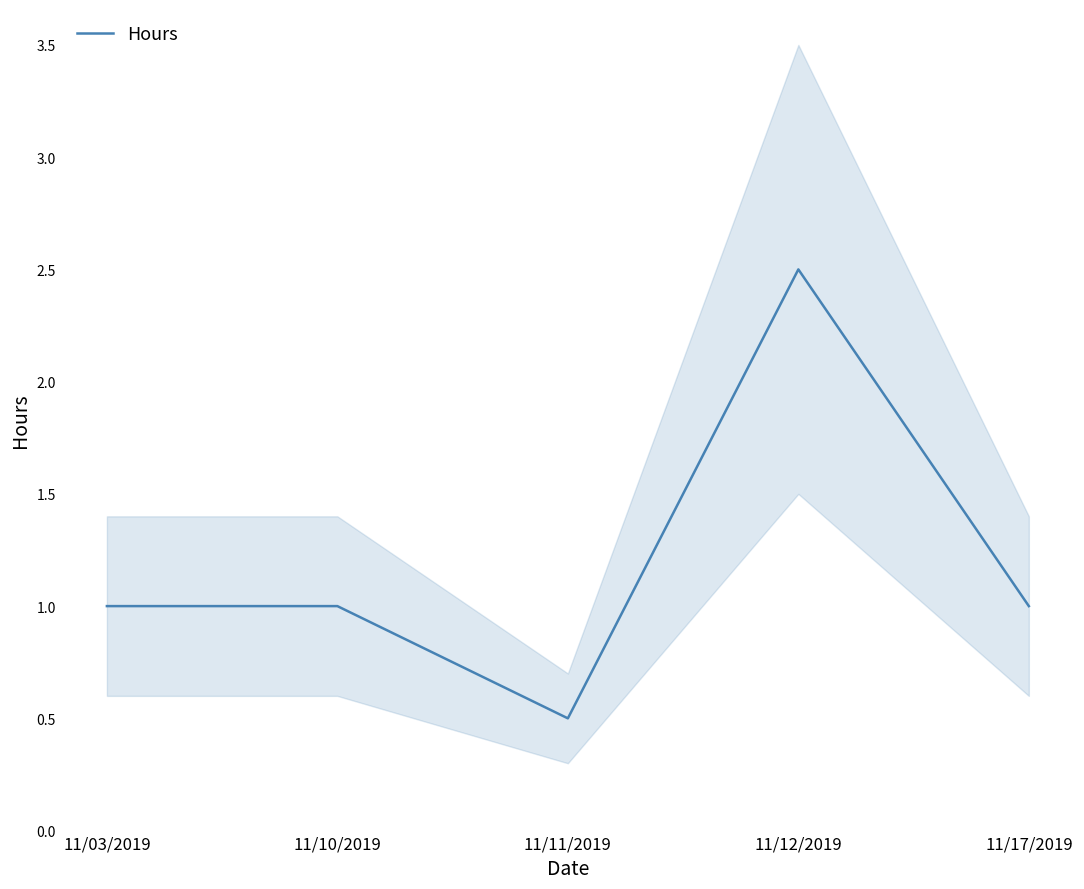

How many interior local peaks (higher than both neighbors) does the data have?

1